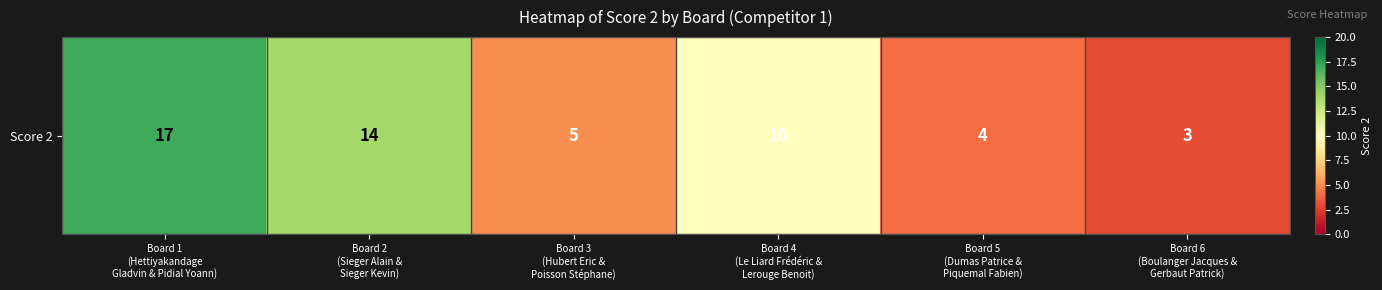

Approximately how many times larger is the value at Board 4
(Le Liard Frédéric &
Lerouge Benoit) compared to Board 6
(Boulanger Jacques &
Gerbaut Patrick)?

3.3